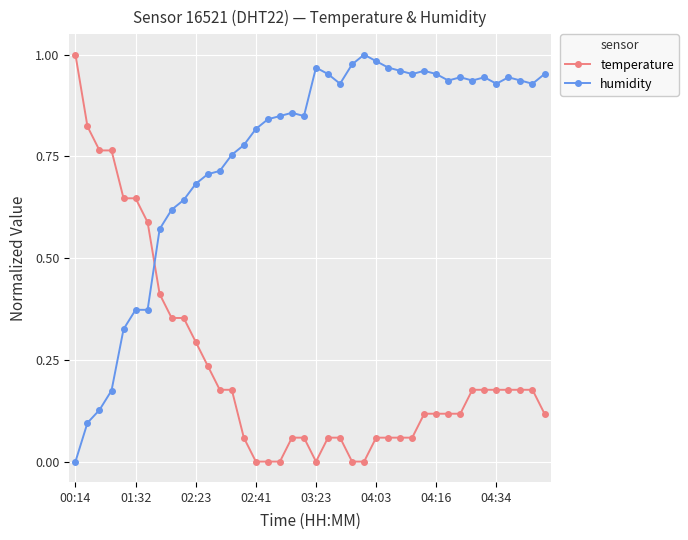

List the series in order of their overall mean, highest first.

humidity, temperature